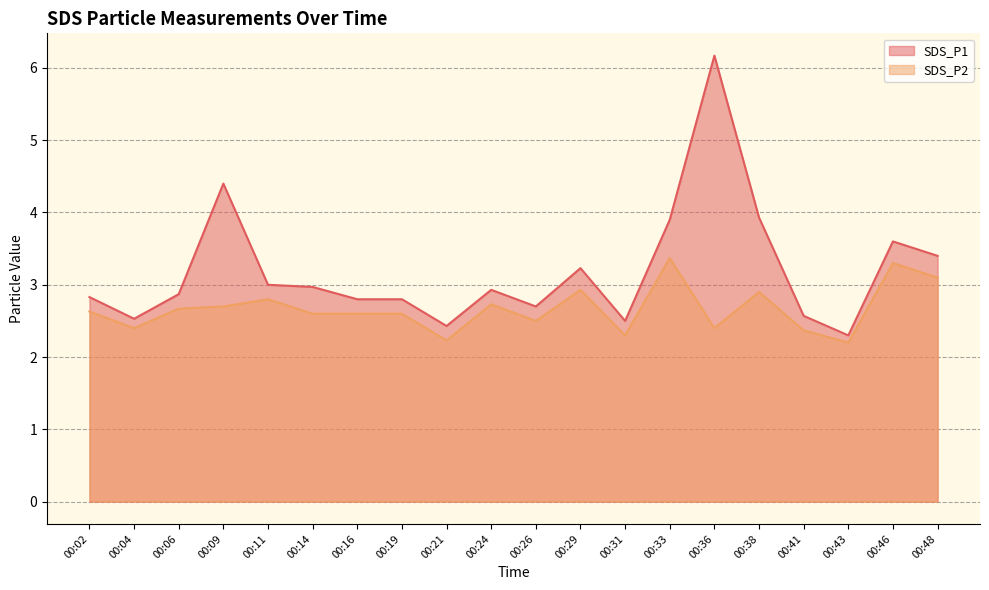

At which category is the sum across all series the highest?

00:36